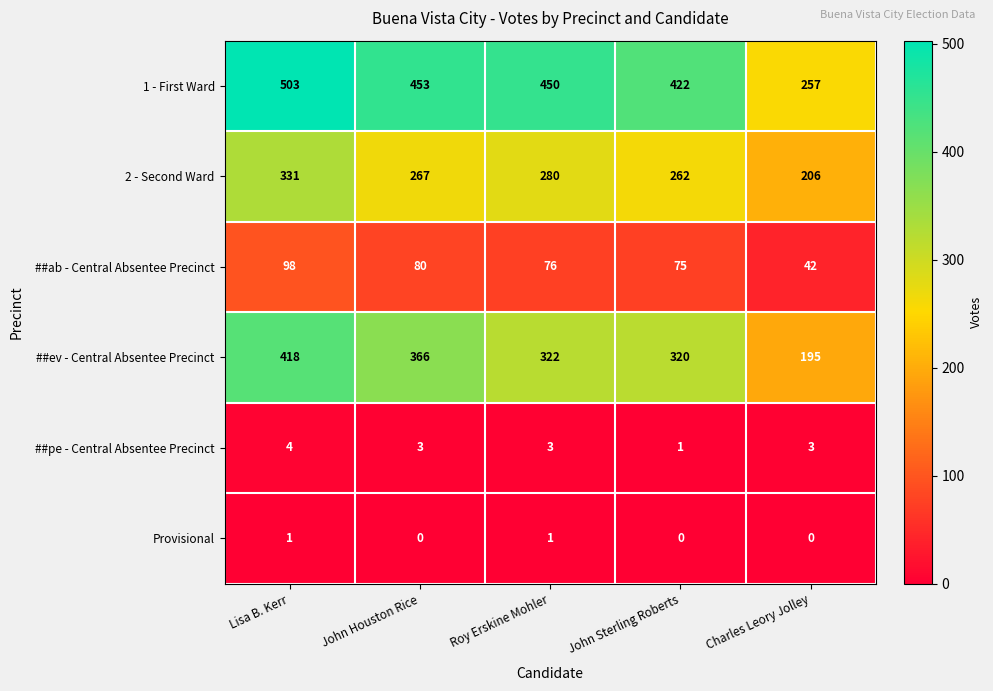

True or false: 1 - First Ward has a value of 179 at Lisa B. Kerr.

False